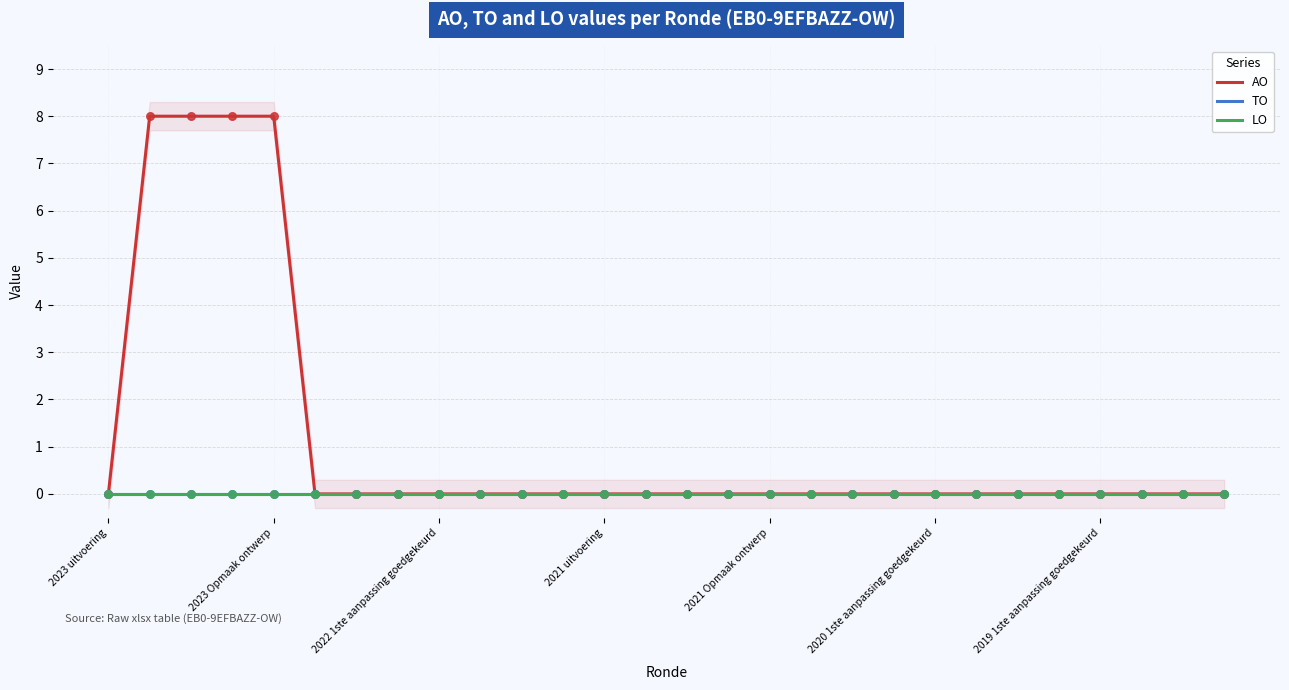

What are all the series names shown in the legend?

AO, TO, LO